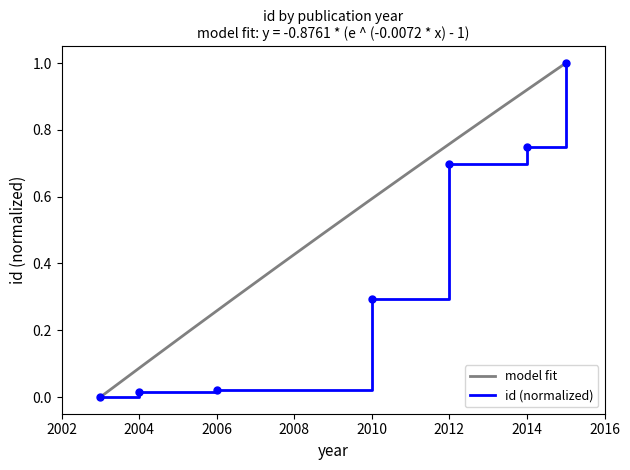

What is the change in value from 2006 to 2012?

+0.7